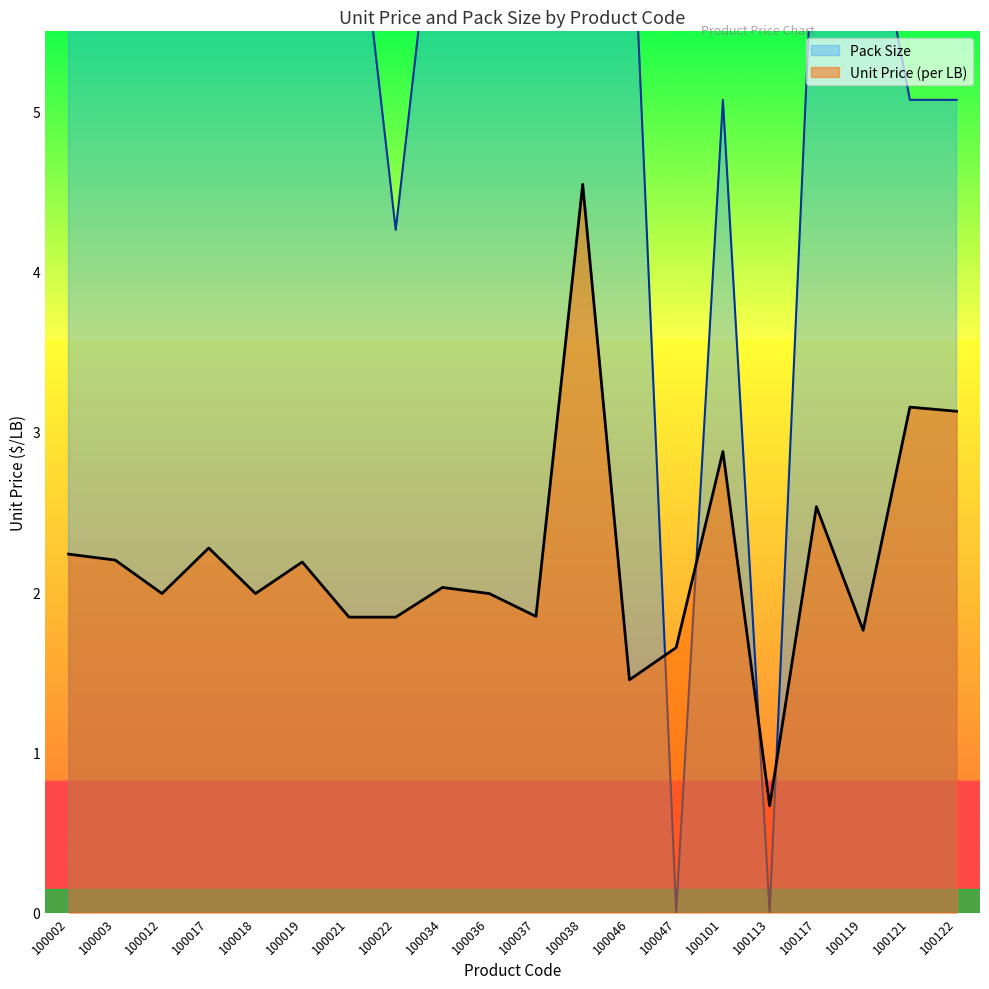

What is the average value of the Pack Size series?

5.6